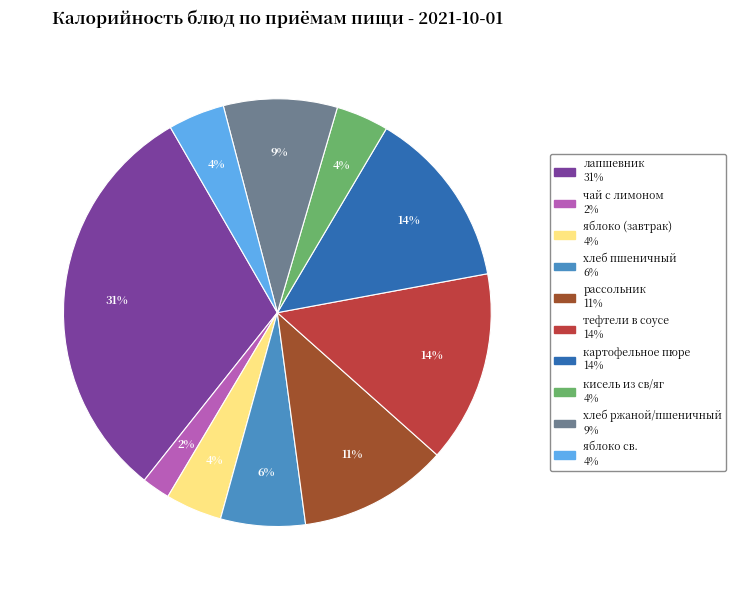

What is the ratio of the value at чай с лимоном to the value at рассольник?

0.2